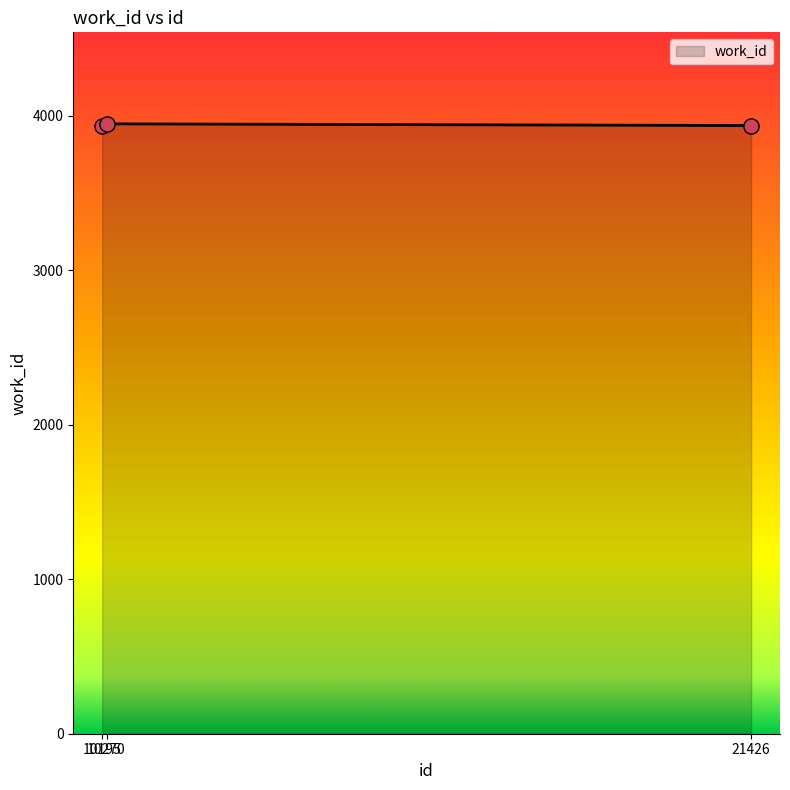

What is the change in value from 10195 to 10270?

+17